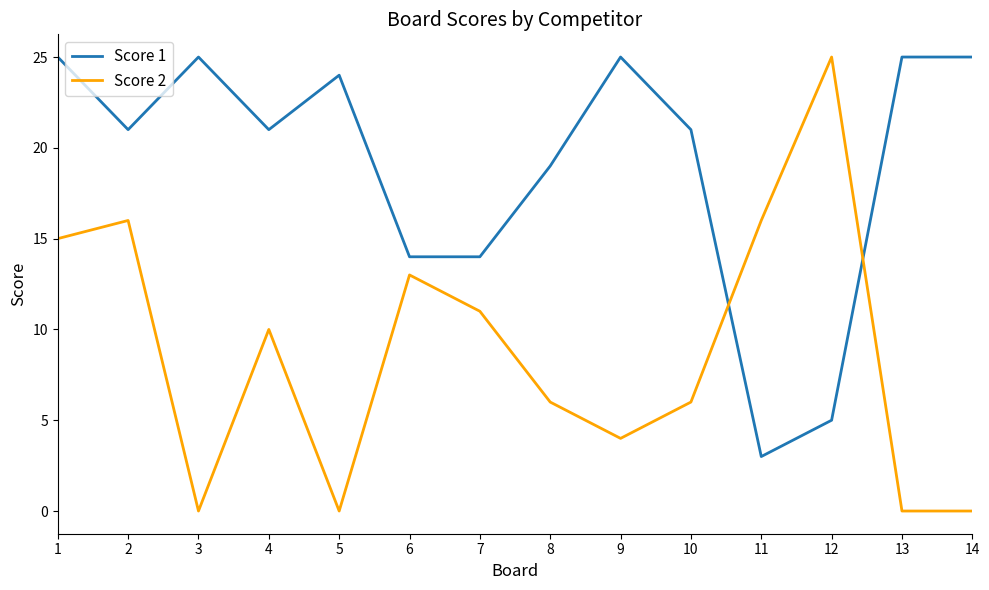

Which series has the widest spread of values?

Score 2